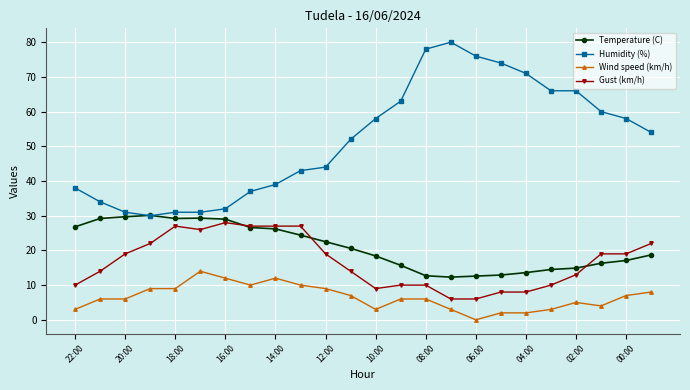

What is the greatest value displayed?

80.0